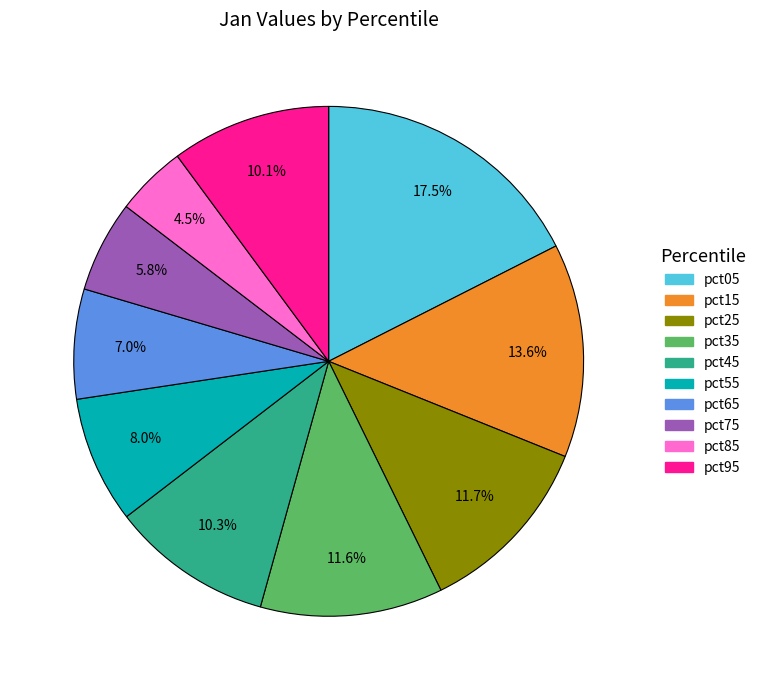

Count the number of slices in the pie.

10